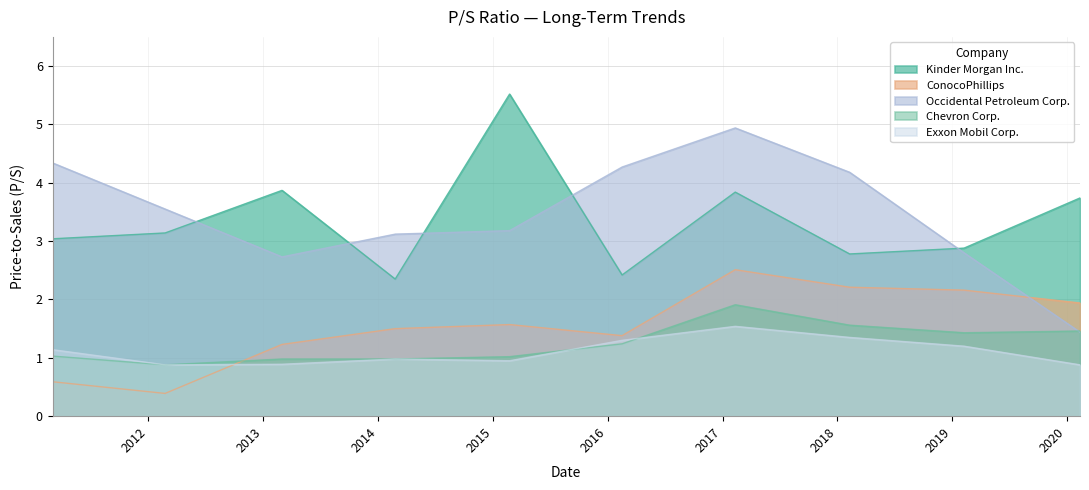

Which category has the highest value across all series?

2015-02-23